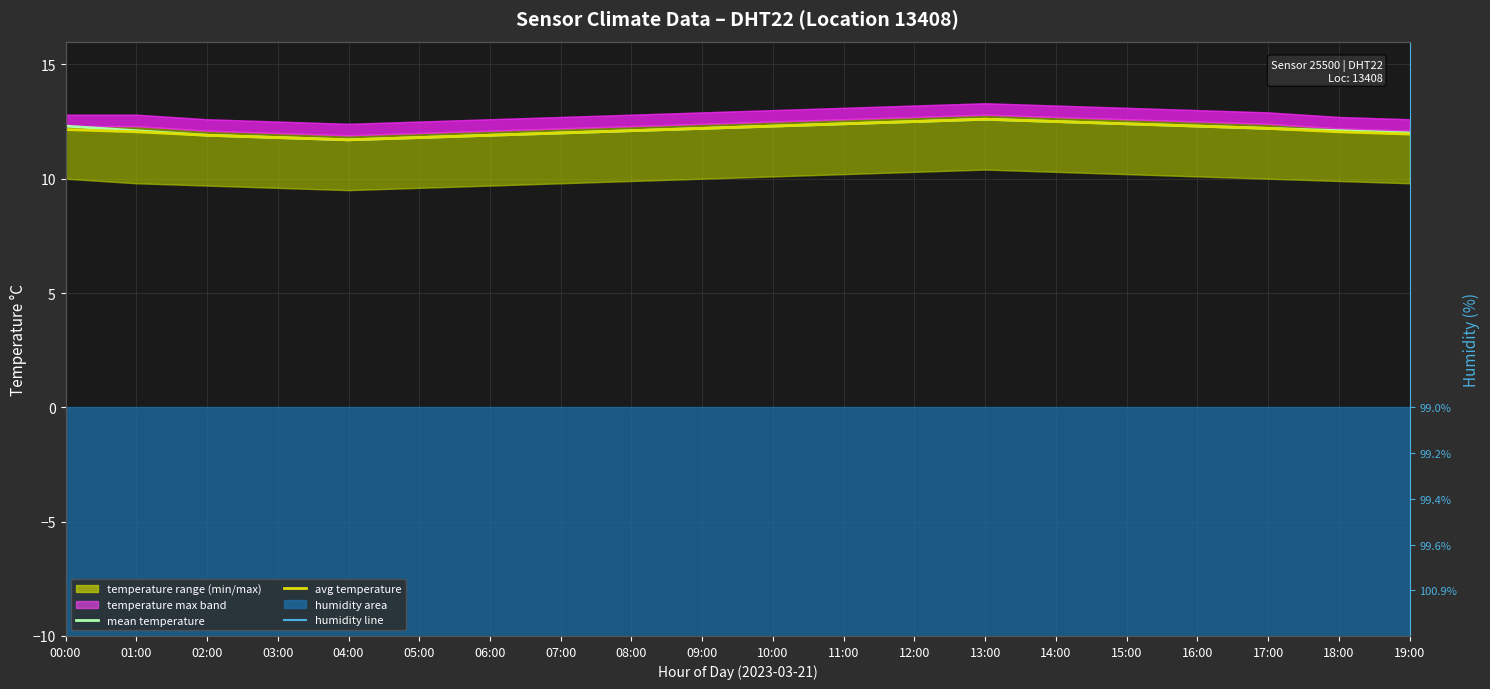

What position from the right is 14:00?

6